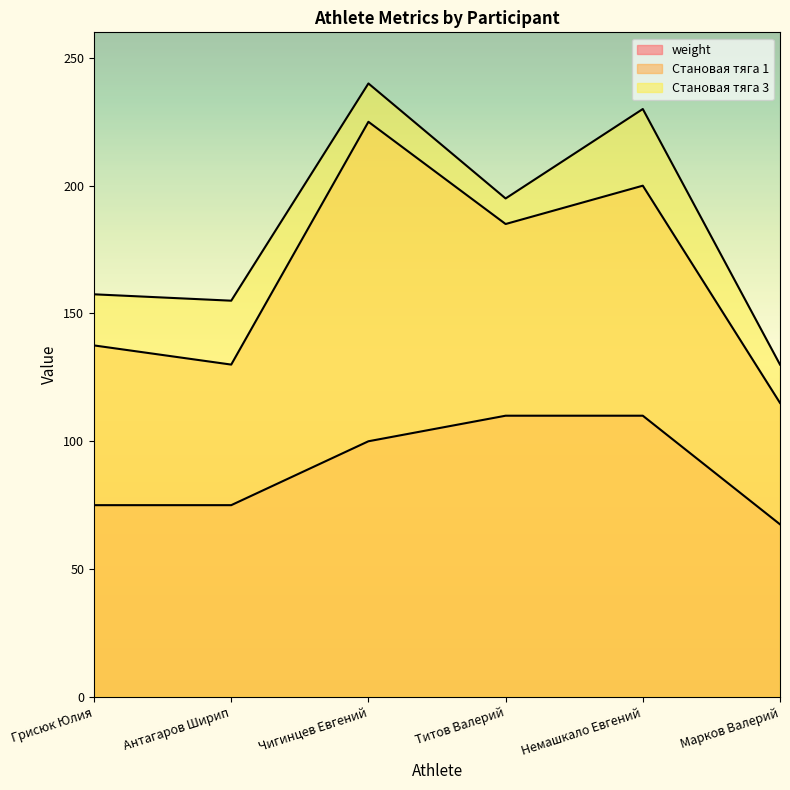

Reading left to right, what are all the values shown in this chart?

weight: Грисюк Юлия=75.0	Антагаров Ширип=75.0	Чигинцев Евгений=100.0	Титов Валерий=110.0	Немашкало Евгений=110.0	Марков Валерий=67.5
Становая тяга 1: Грисюк Юлия=137.5	Антагаров Ширип=130.0	Чигинцев Евгений=225.0	Титов Валерий=185.0	Немашкало Евгений=200.0	Марков Валерий=115.0
Становая тяга 3: Грисюк Юлия=157.5	Антагаров Ширип=155.0	Чигинцев Евгений=240.0	Титов Валерий=195.0	Немашкало Евгений=230.0	Марков Валерий=130.0